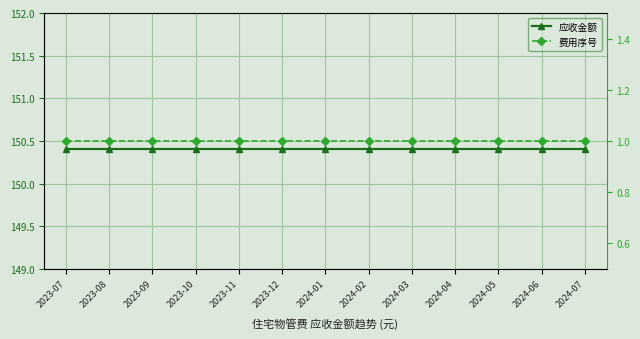

At which category does the chart reach its peak across all series?

2023-07